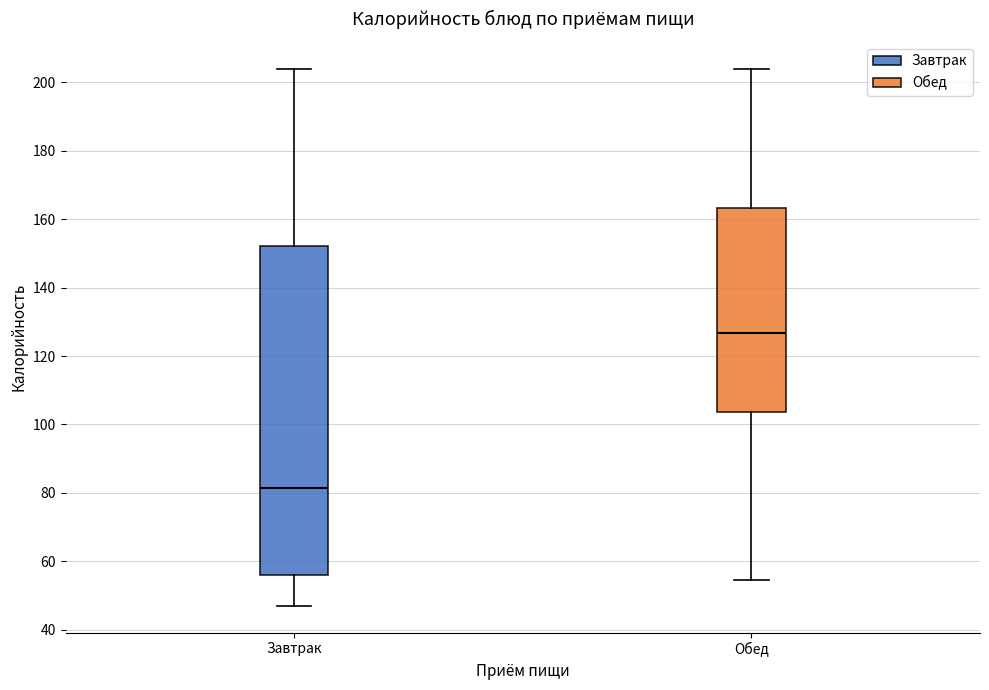

Reading left to right, transcribe this box plot: for each box, give where its median line is, the range the box spans, and where its two whiskers end, as read against the y-axis. The values are not printed on the chart, so give them approximately, as read against the axis.

Завтрак: median 82, box 56 to 152, whiskers 48 to 204
Обед: median 126, box 104 to 164, whiskers 54 to 204